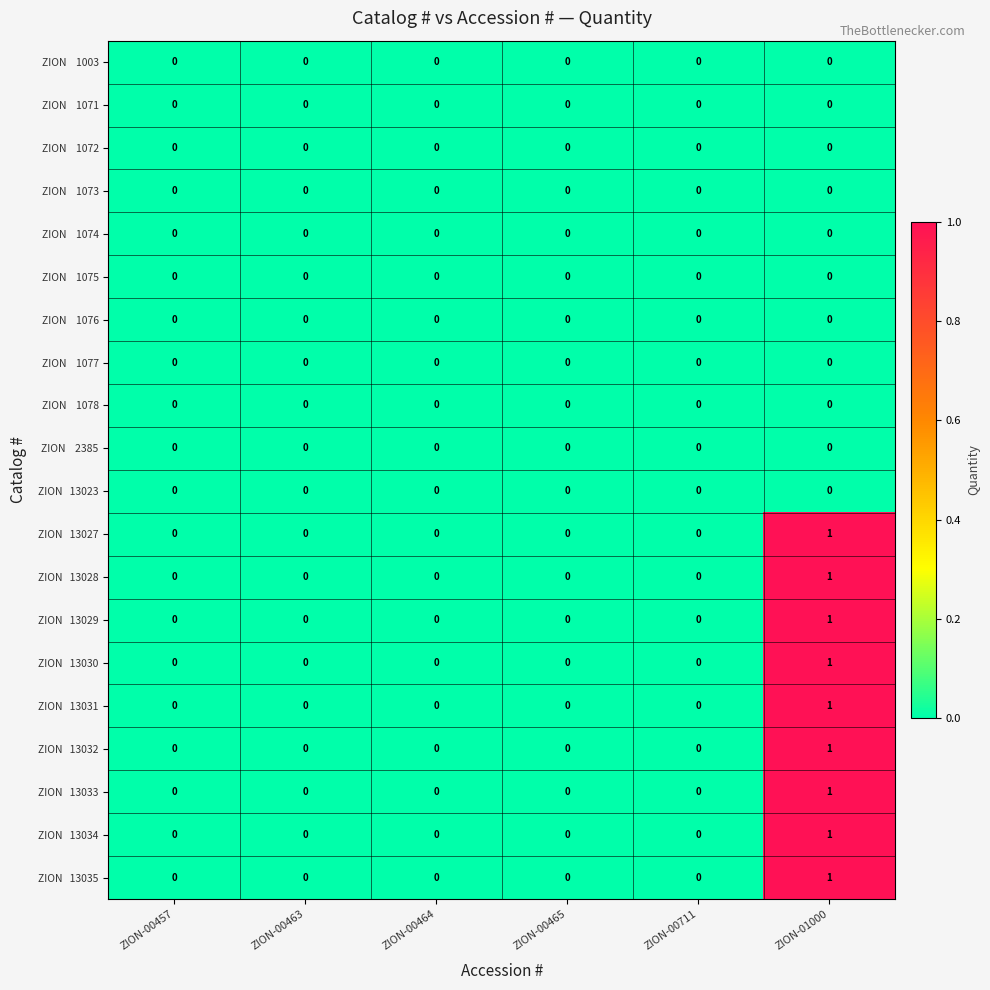

At which category is the sum across all series the highest?

ZION-01000